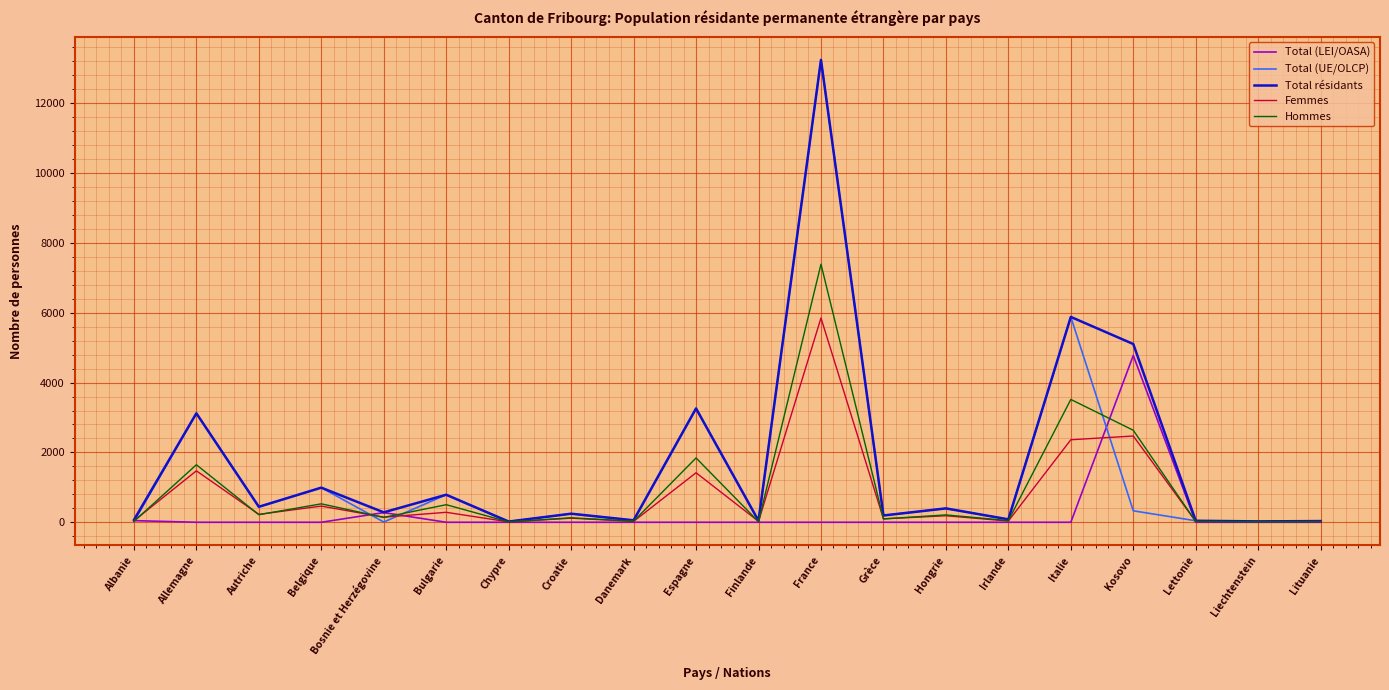

Where is Hommes nearest to the value 3700?

Italie